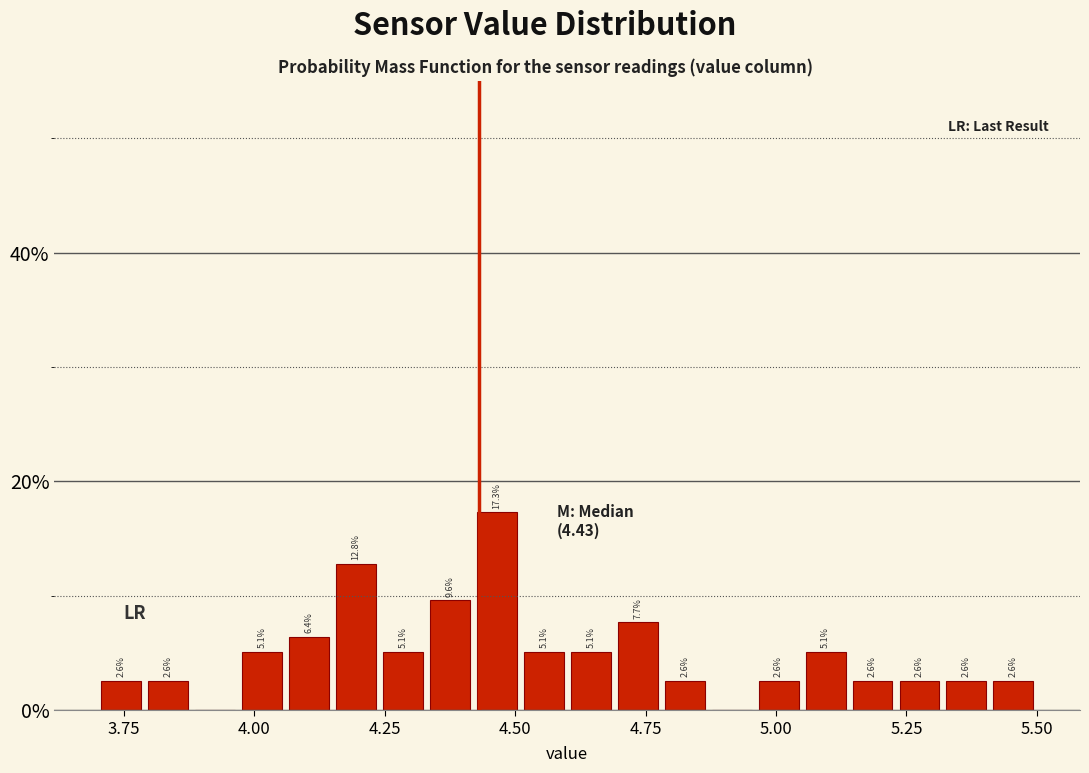

Around what value on the x-axis is the tallest bar? Give the approximate position of its centre, as read against the axis.

4.45